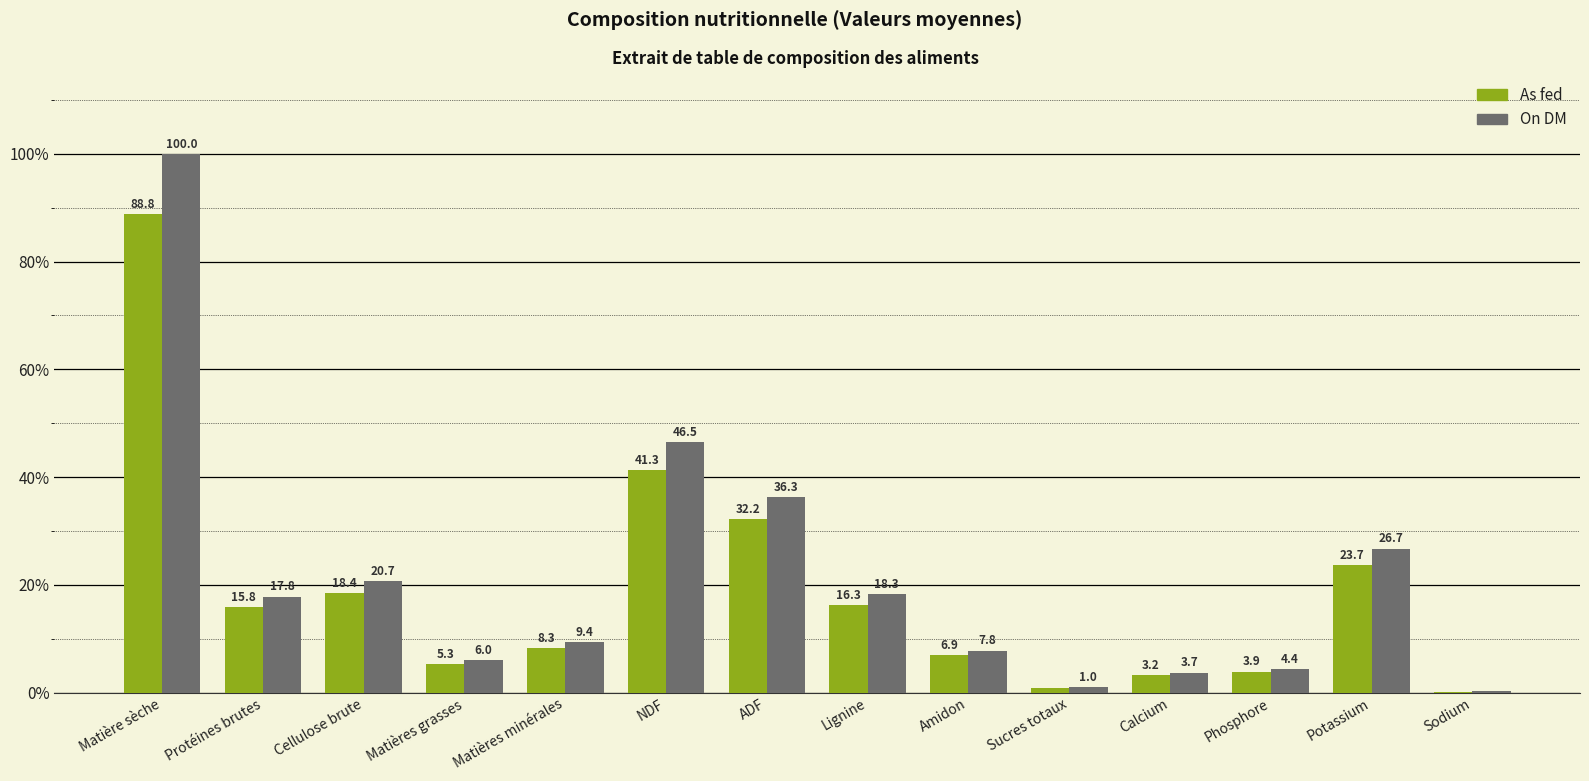

What are all the series names shown in the legend?

As fed, On DM